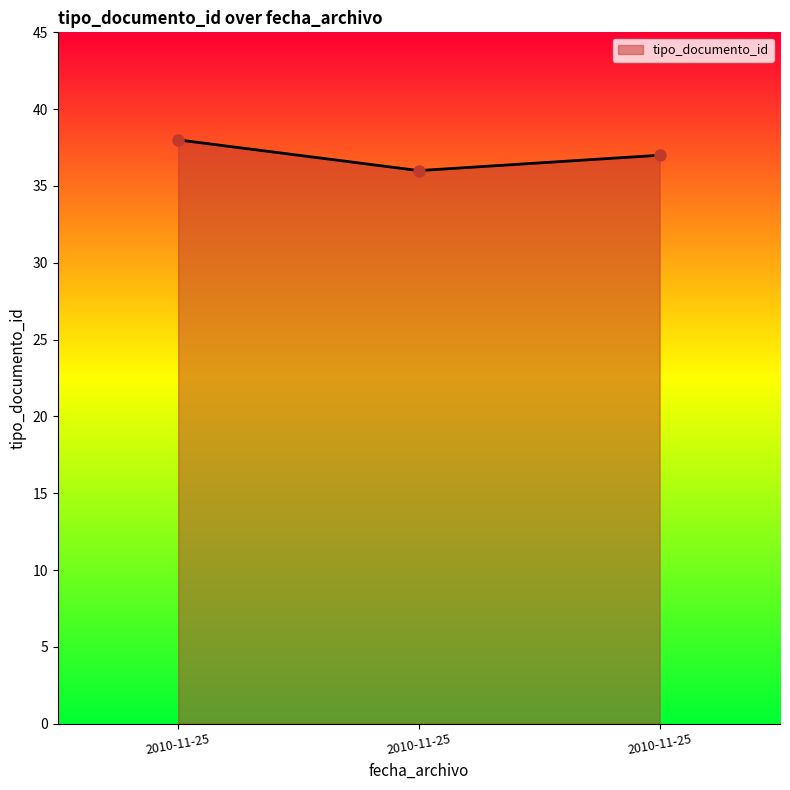

How many lines are shown in the chart?

1